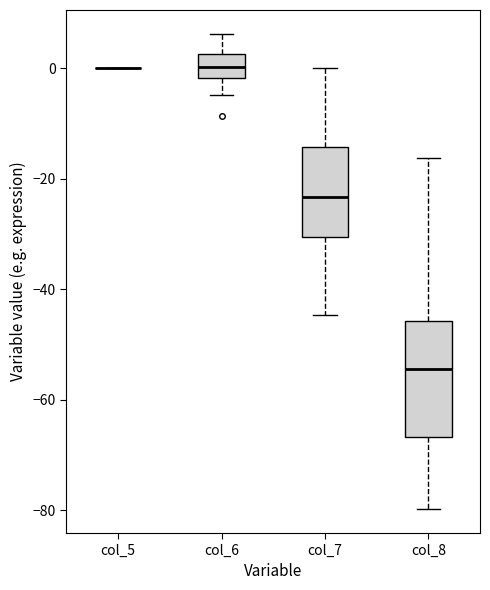

Reading left to right, transcribe this box plot: for each box, give where its median line is, the range the box spans, and where its two whiskers end, as read against the y-axis. The values are not printed on the chart, so give them approximately, as read against the axis.

col_5: box collapsed to a line at 0, whiskers 0 to 0
col_6: median 0, box -2 to 2, whiskers -4 to 6
col_7: median -24, box -30 to -14, whiskers -44 to 0
col_8: median -54, box -66 to -46, whiskers -80 to -16